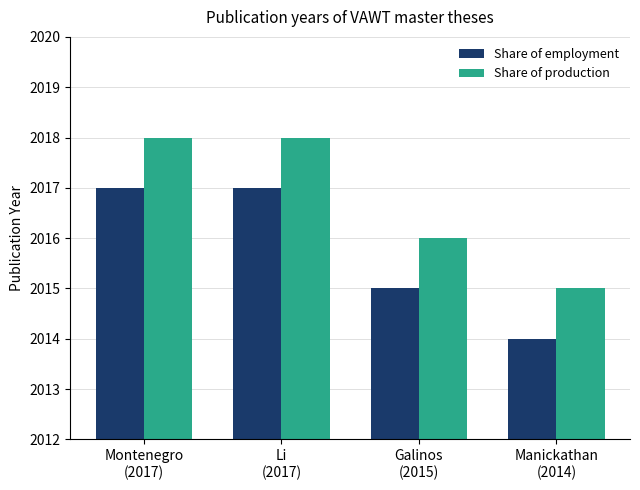

What is the difference between the maximum and minimum values in the Share of employment series?

3